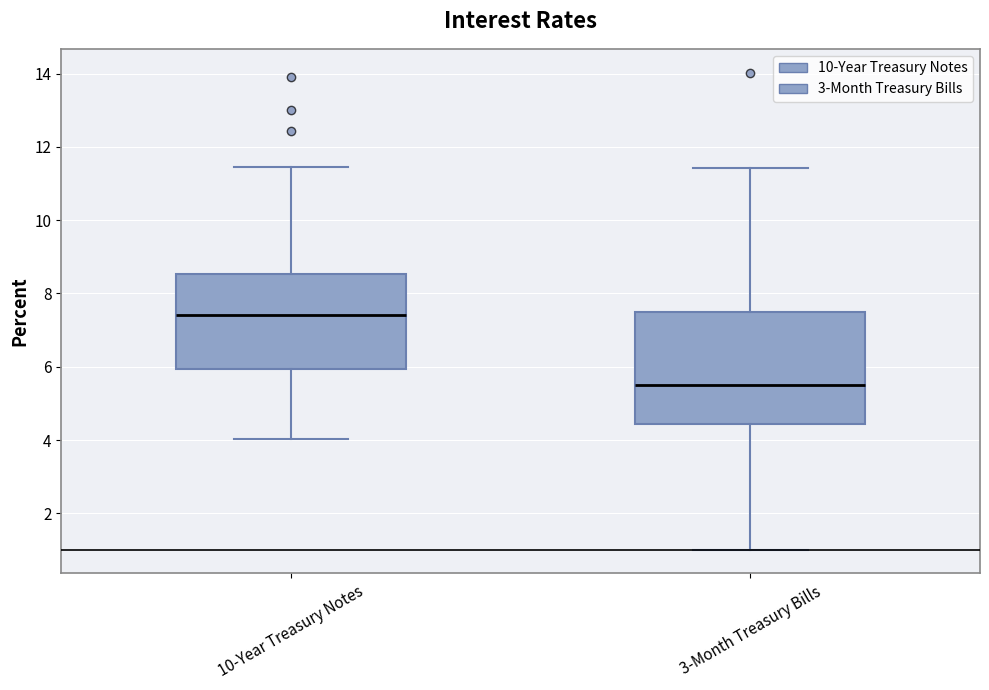

Which box's median line is the highest?

10-Year Treasury Notes